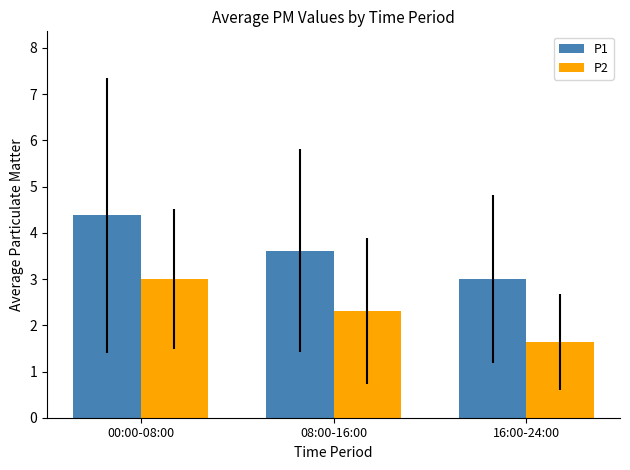

What is the sum of all P2 values?

7.0